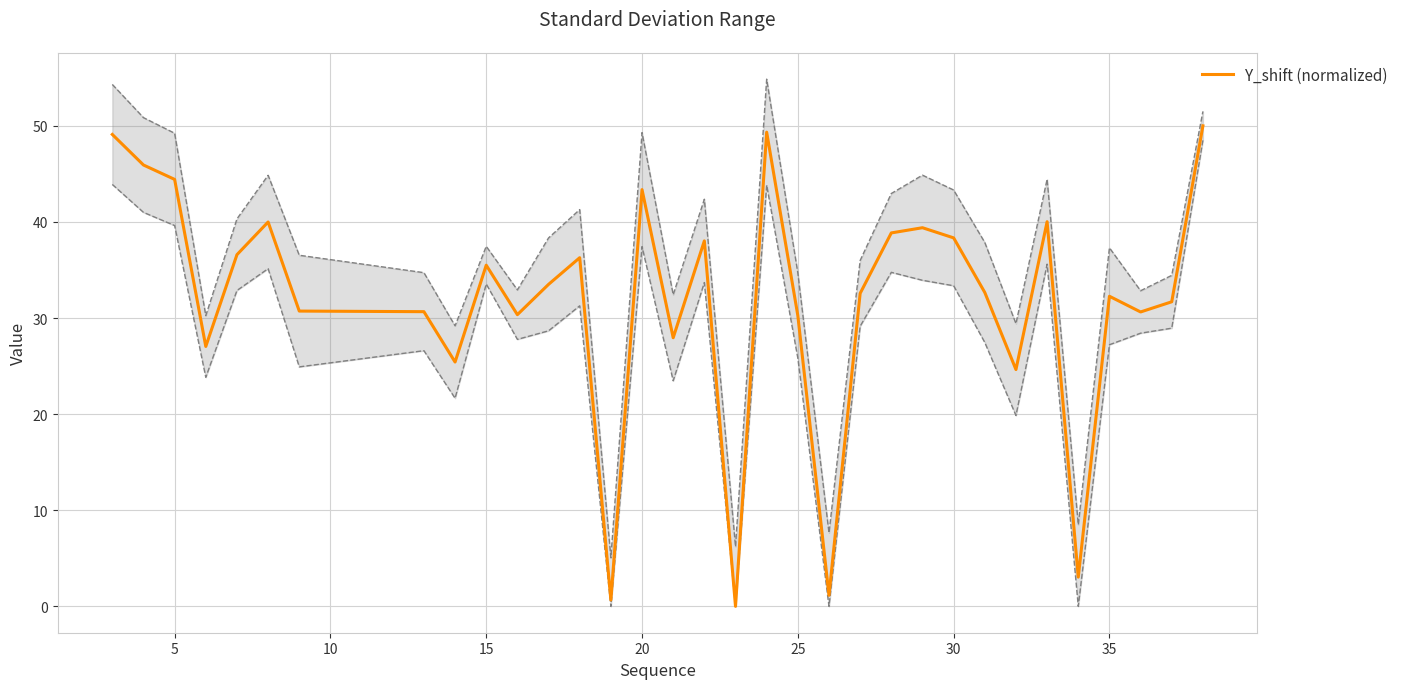

How many interior local valleys (lower than both neighbors) does the data have?

10